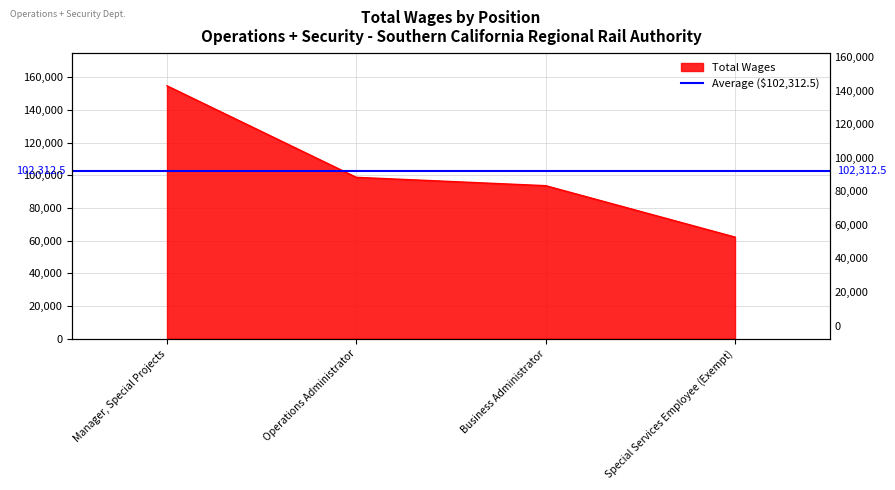

Which category has the highest value across all series?

Manager, Special Projects